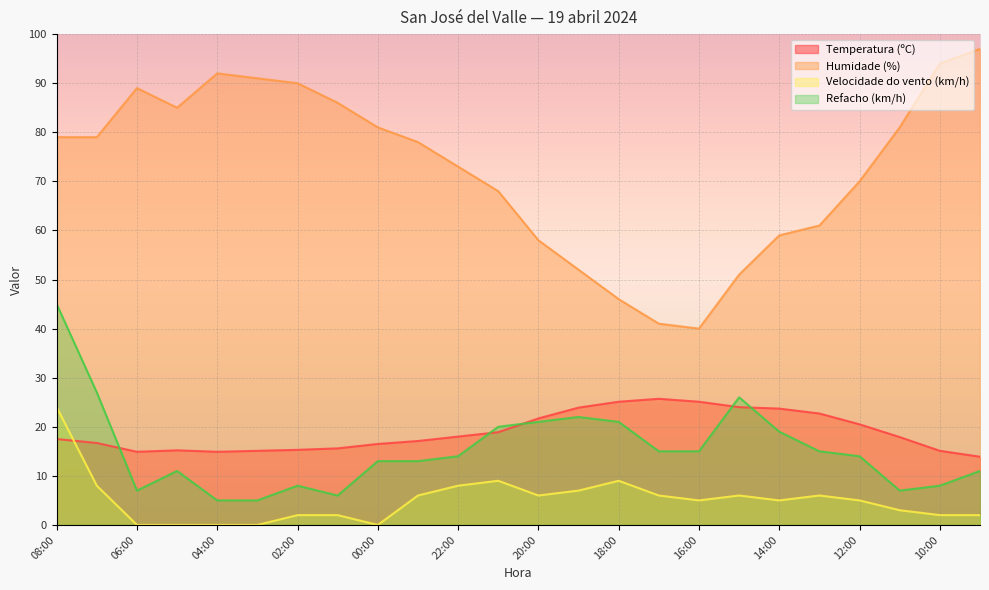

What are all the series names shown in the legend?

Temperatura (ºC), Humidade (%), Velocidade do vento (km/h), Refacho (km/h)